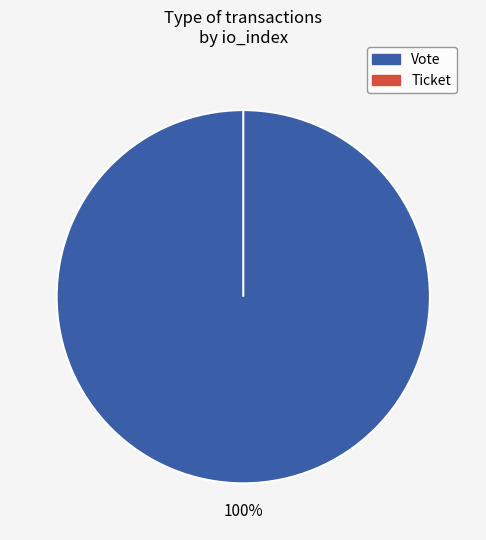

How many slices are in this pie chart?

2